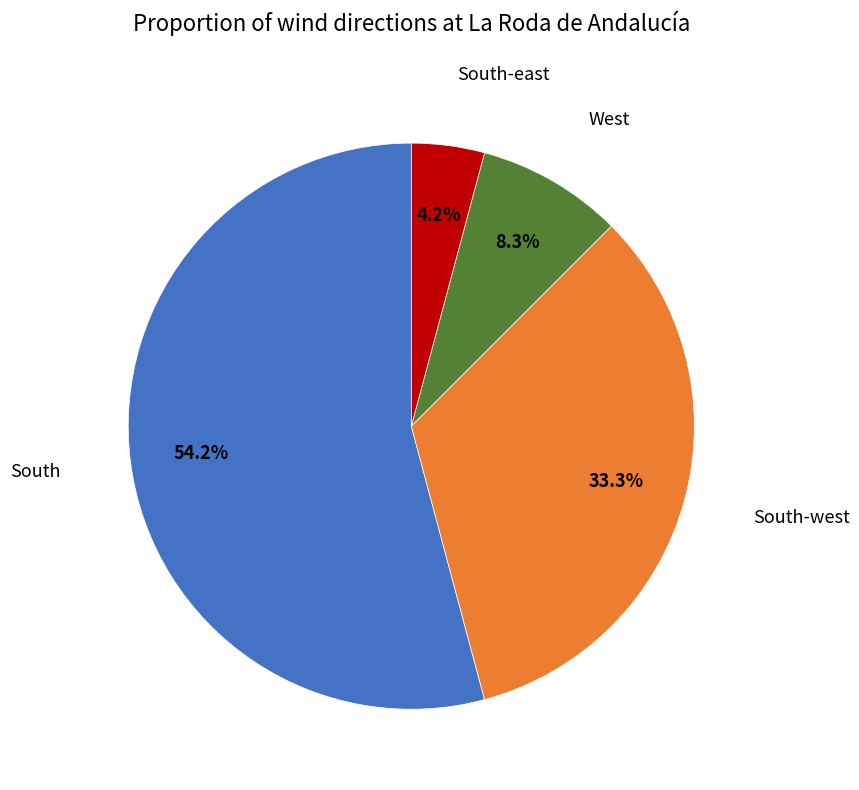

To the nearest percent, what percentage of the pie is South?

54%